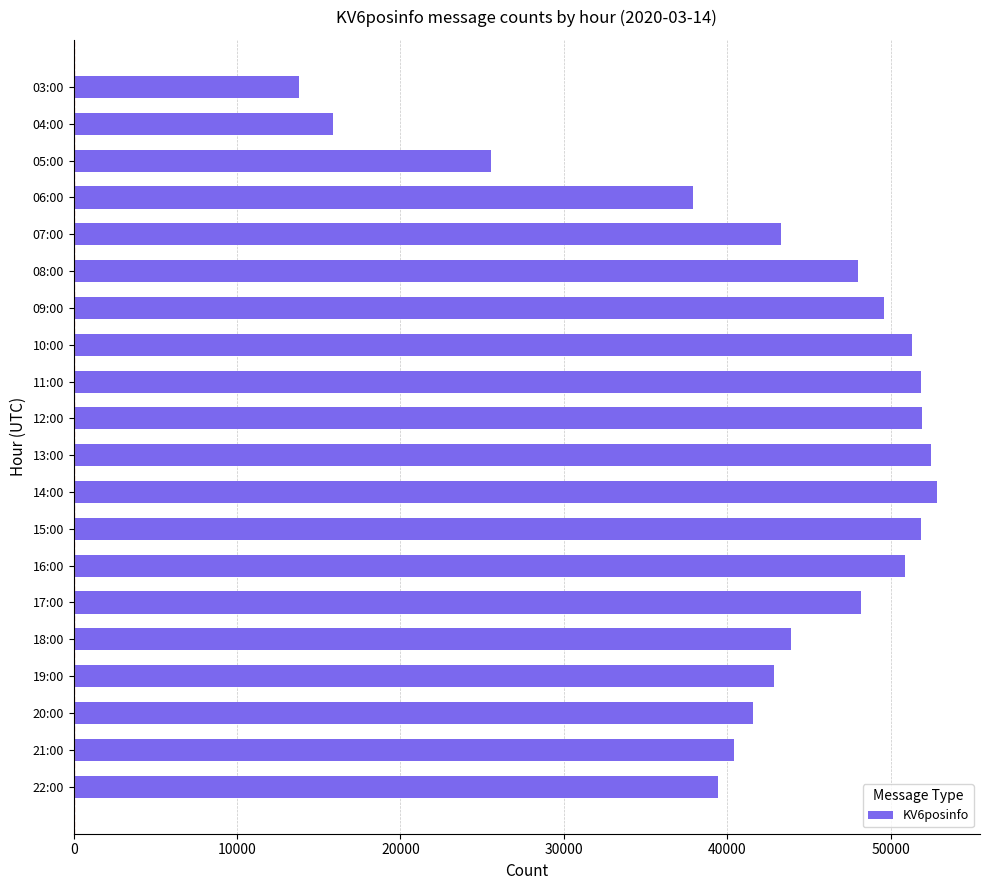

What is the difference between the maximum and minimum values?

39054